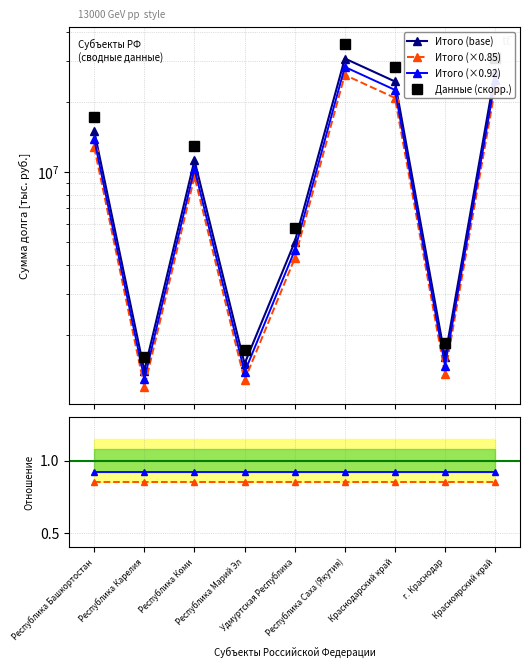

True or false: Данные (скорр.) and Итого (×0.92) cross at least once.

False